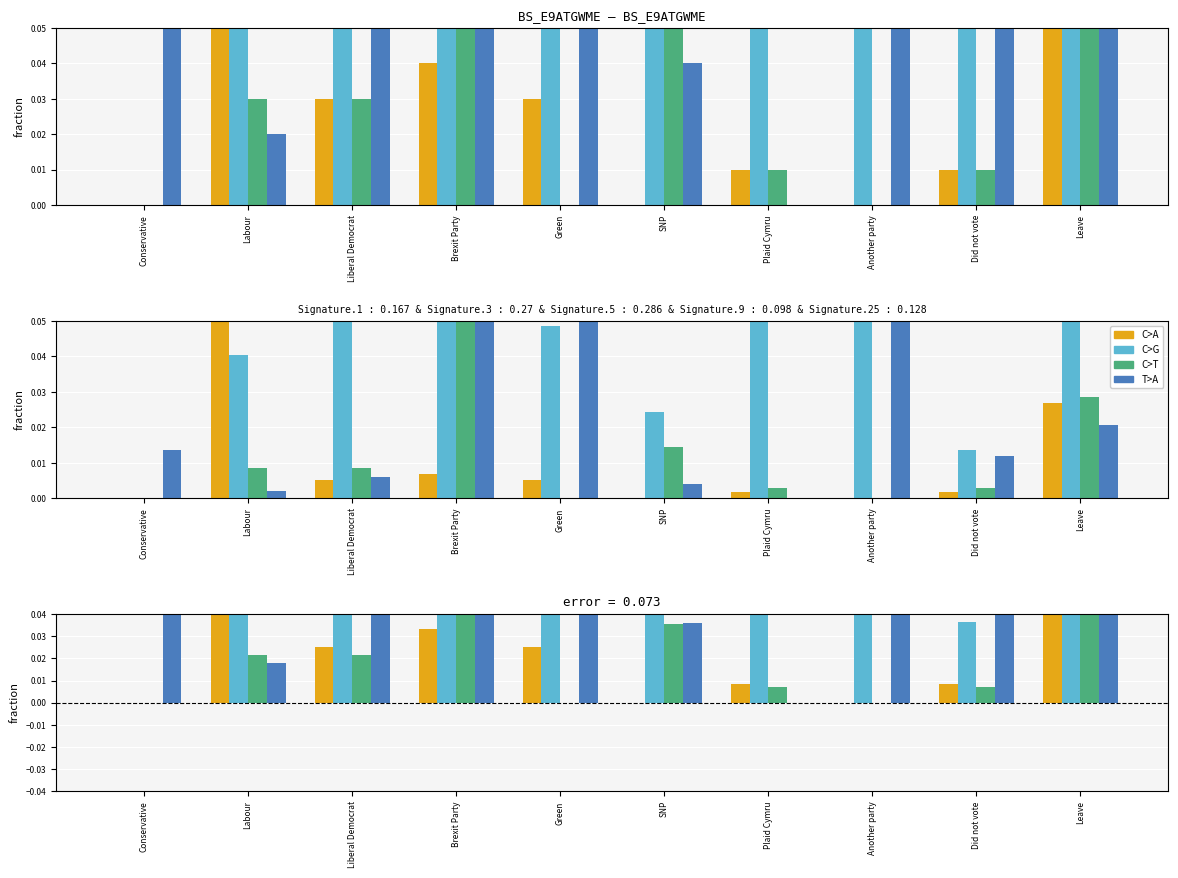

Rank the categories by Labour value from lowest to highest.

Conservative, Did not vote, SNP, Labour, Green, Another party, Plaid Cymru, Brexit Party, Leave, Liberal Democrat